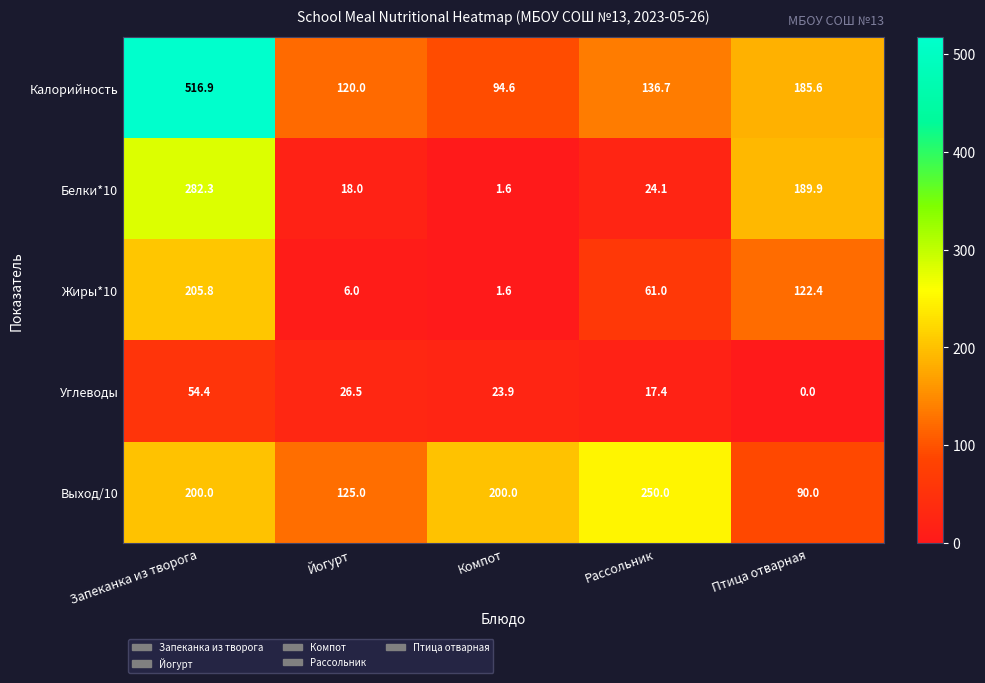

At Запеканка из творога, list the series in order from smallest to largest.

Углеводы, Выход/10, Жиры*10, Белки*10, Калорийность